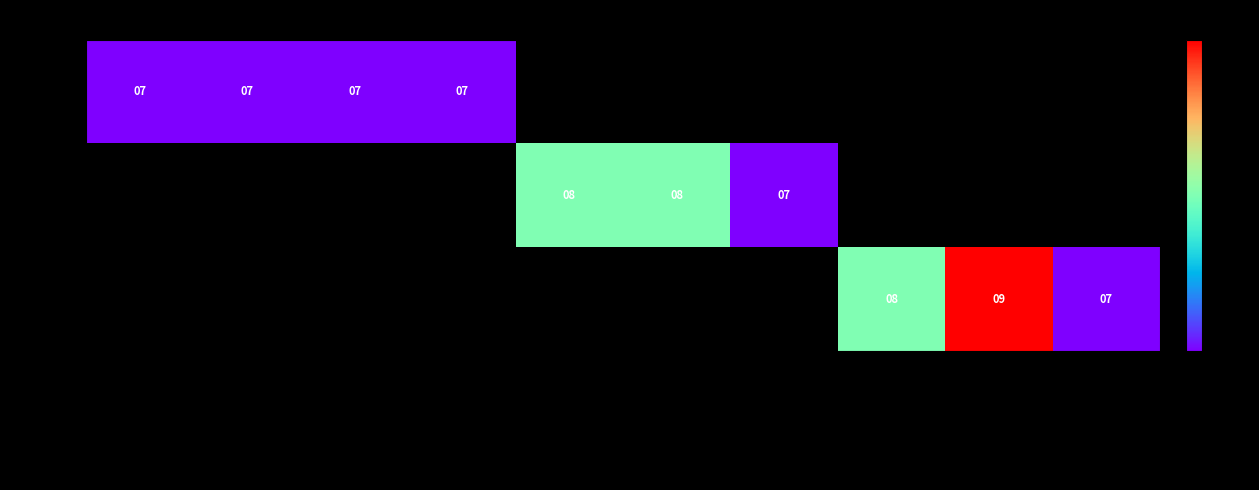

How many positive values does the Beh 03 series have?

3